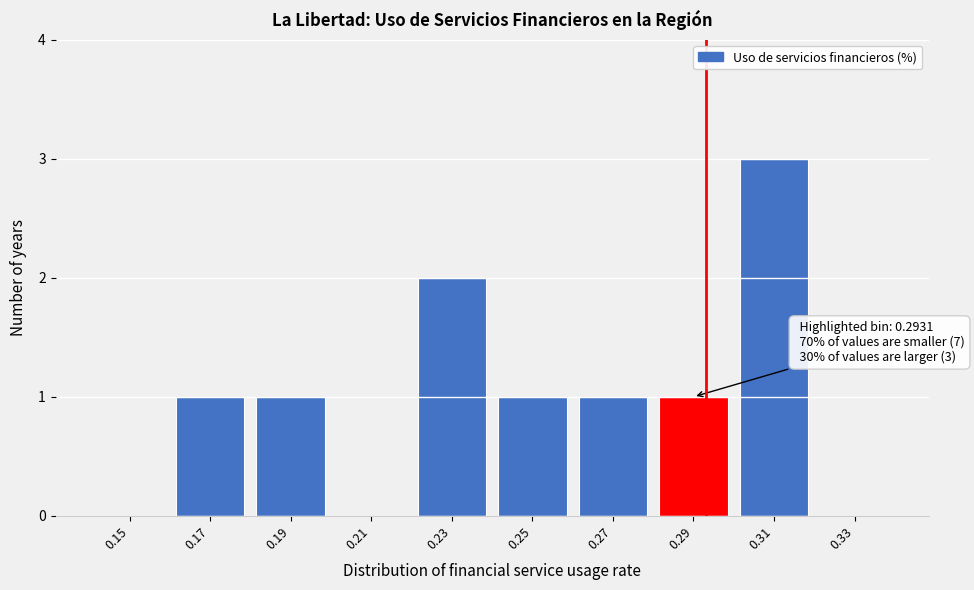

Which range on the x-axis has the tallest bar?

0.30 to 0.32